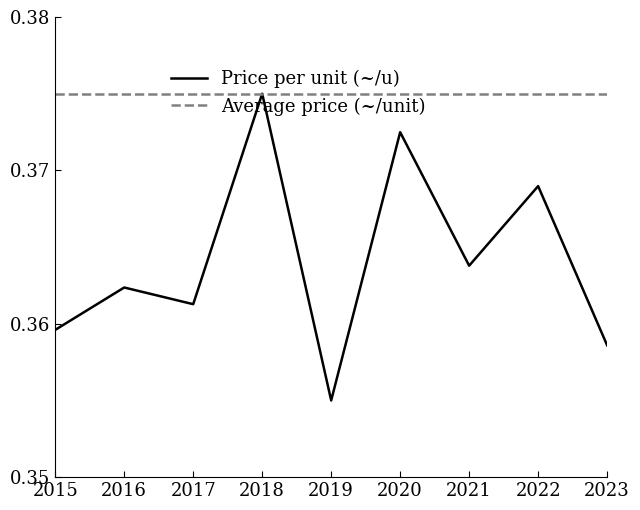

Which category has the lowest value in the Price per unit (~/u) series?

2019